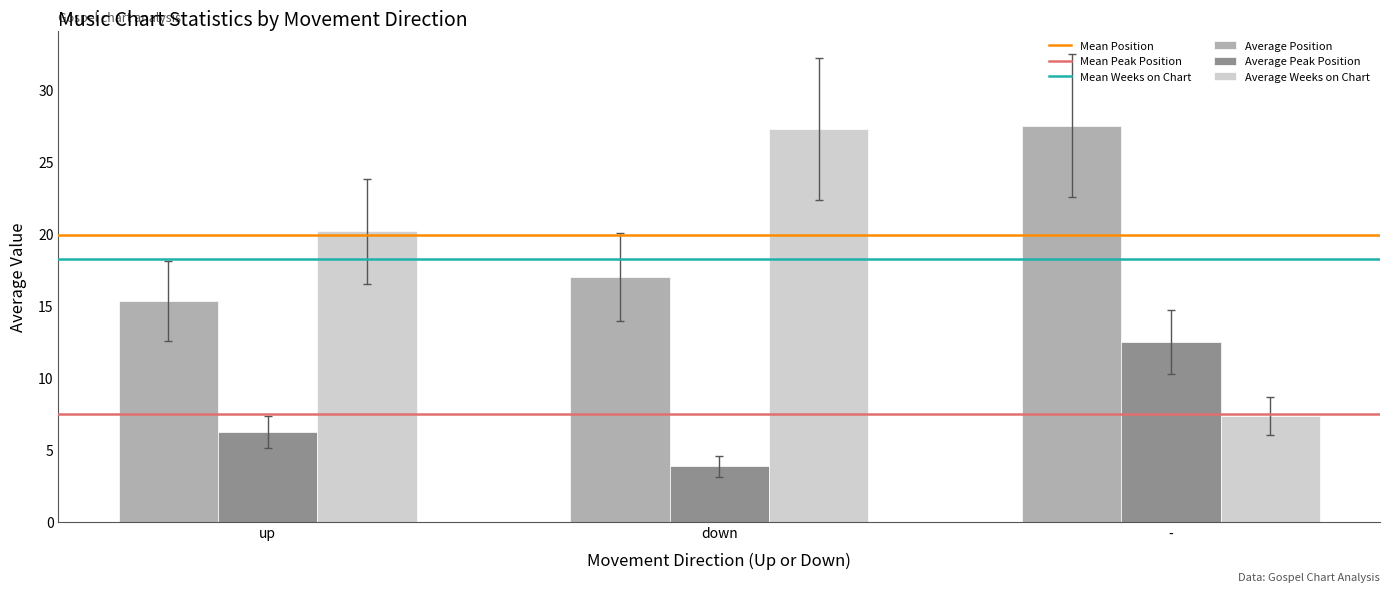

Reading left to right, list all the values displayed in this chart.

Average Position: up=15.4	down=17.0	-=27.5
Average Peak Position: up=6.2	down=3.9	-=12.5
Average Weeks on Chart: up=20.2	down=27.3	-=7.4